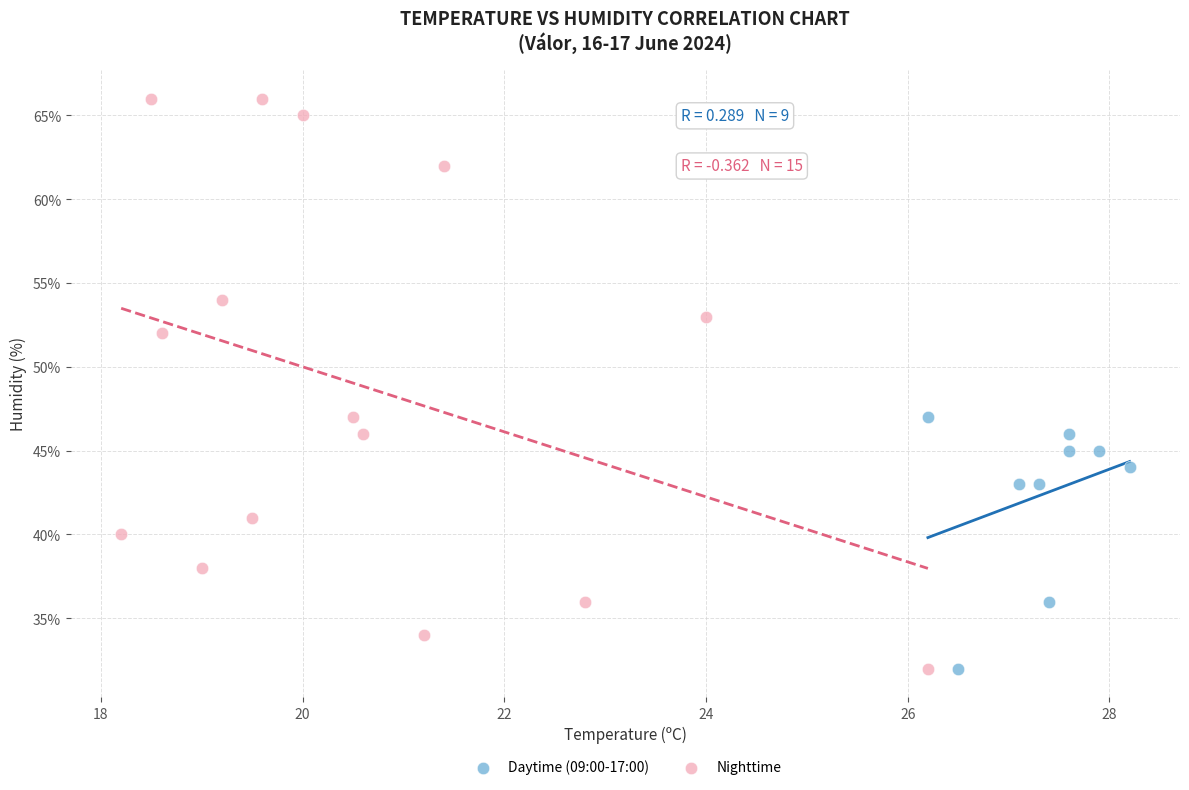

Which series has the largest Y range (max minus min)?

Nighttime